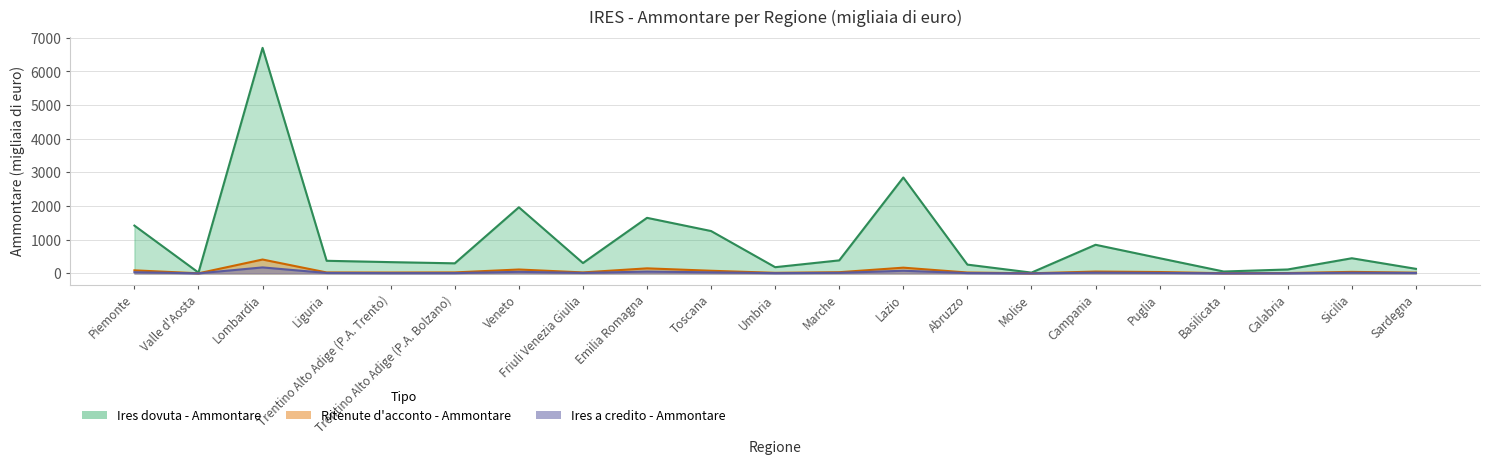

Reading left to right, extract all data points from this chart.

Ritenute d'acconto - Ammontare: Piemonte=91.1	Valle d'Aosta=3.2	Lombardia=412.5	Liguria=28.0	Trentino Alto Adige (P.A. Trento)=25.6	Trentino Alto Adige (P.A. Bolzano)=29.5	Veneto=115.9	Friuli Venezia Giulia=29.3	Emilia Romagna=150.3	Toscana=78.8	Umbria=17.1	Marche=35.9	Lazio=170.7	Abruzzo=26.1	Molise=3.0	Campania=55.3	Puglia=41.1	Basilicata=5.1	Calabria=10.5	Sicilia=45.5	Sardegna=21.2
Ires dovuta - Ammontare: Piemonte=1420.6	Valle d'Aosta=24.1	Lombardia=6701.8	Liguria=374.8	Trentino Alto Adige (P.A. Trento)=334.9	Trentino Alto Adige (P.A. Bolzano)=299.4	Veneto=1964.6	Friuli Venezia Giulia=307.7	Emilia Romagna=1651.2	Toscana=1258.7	Umbria=184.8	Marche=387.3	Lazio=2850.4	Abruzzo=261.2	Molise=23.9	Campania=850.6	Puglia=451.7	Basilicata=56.2	Calabria=117.0	Sicilia=450.4	Sardegna=135.6
Ires a credito - Ammontare: Piemonte=35.6	Valle d'Aosta=1.6	Lombardia=178.1	Liguria=13.2	Trentino Alto Adige (P.A. Trento)=8.8	Trentino Alto Adige (P.A. Bolzano)=9.4	Veneto=47.1	Friuli Venezia Giulia=14.6	Emilia Romagna=54.3	Toscana=31.8	Umbria=7.3	Marche=17.0	Lazio=78.8	Abruzzo=10.1	Molise=1.3	Campania=22.5	Puglia=14.8	Basilicata=2.2	Calabria=4.0	Sicilia=20.3	Sardegna=12.8